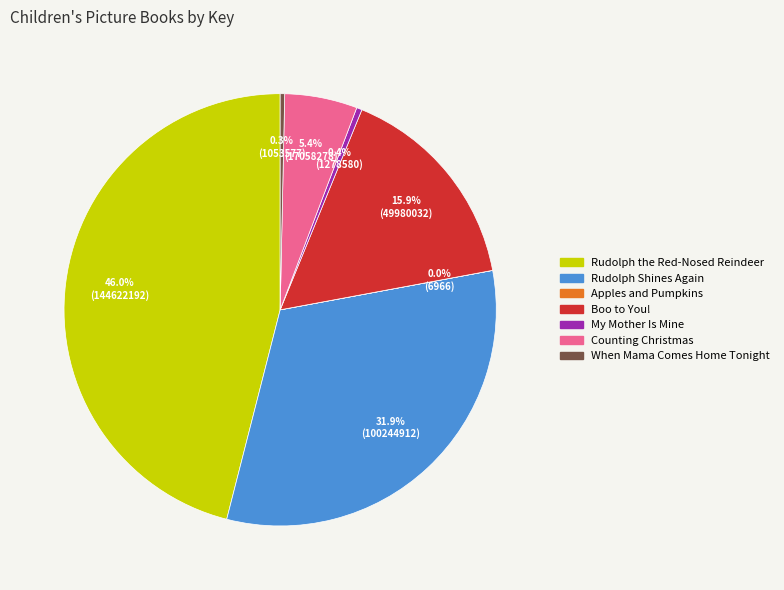

To the nearest percent, what is the average slice percentage?

14%